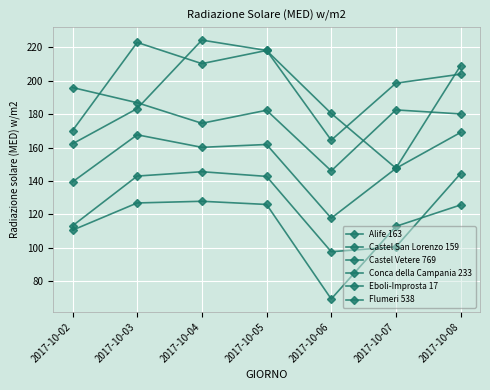

What is the lowest value of the Eboli-Improsta 17 series?

146.1